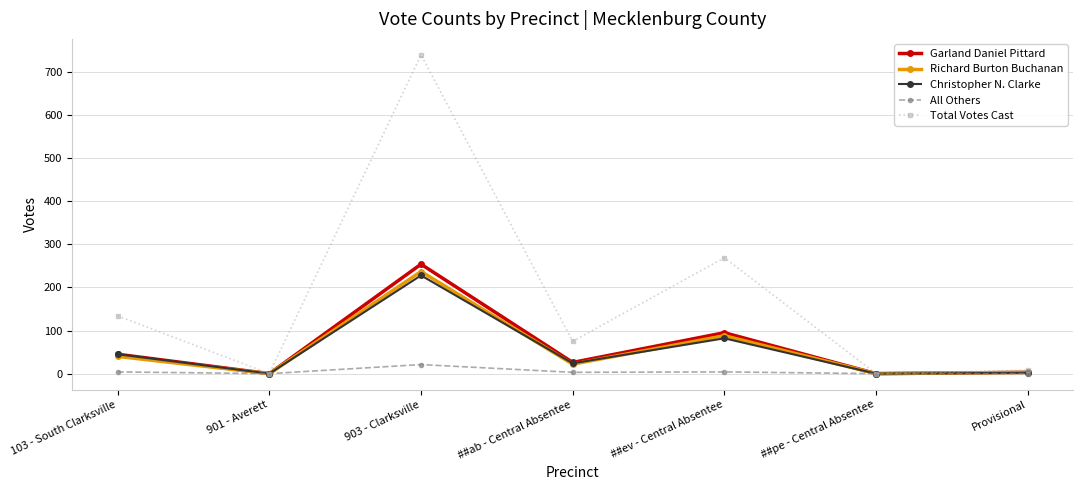

What is the difference between the maximum and minimum values in the Christopher N. Clarke series?

228